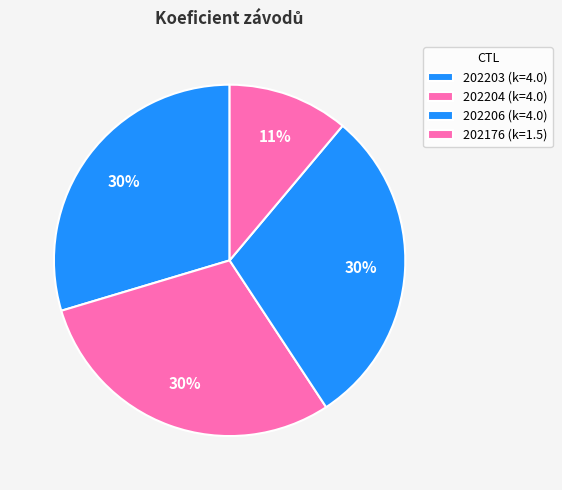

How many segments does this pie chart have?

4